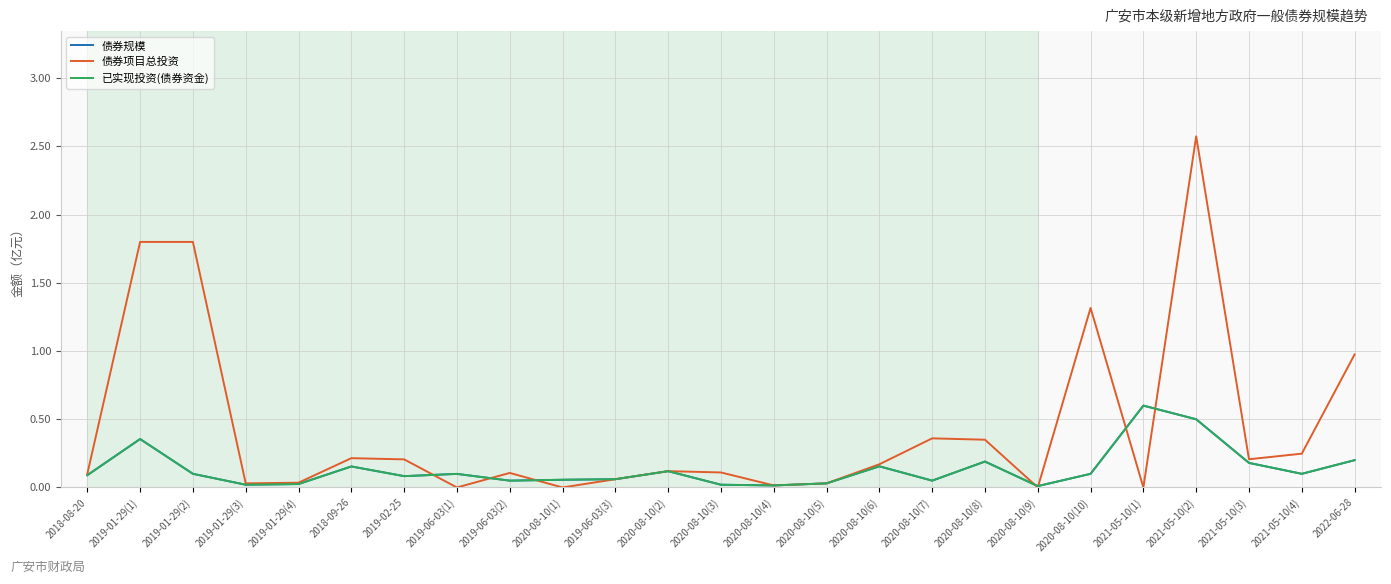

What is the total value across all series at 2020-08-10(3)?

0.1